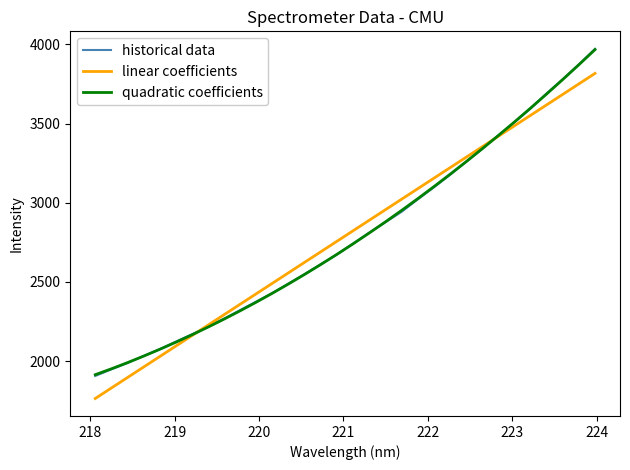

What is the minimum value shown in the chart?

1764.0